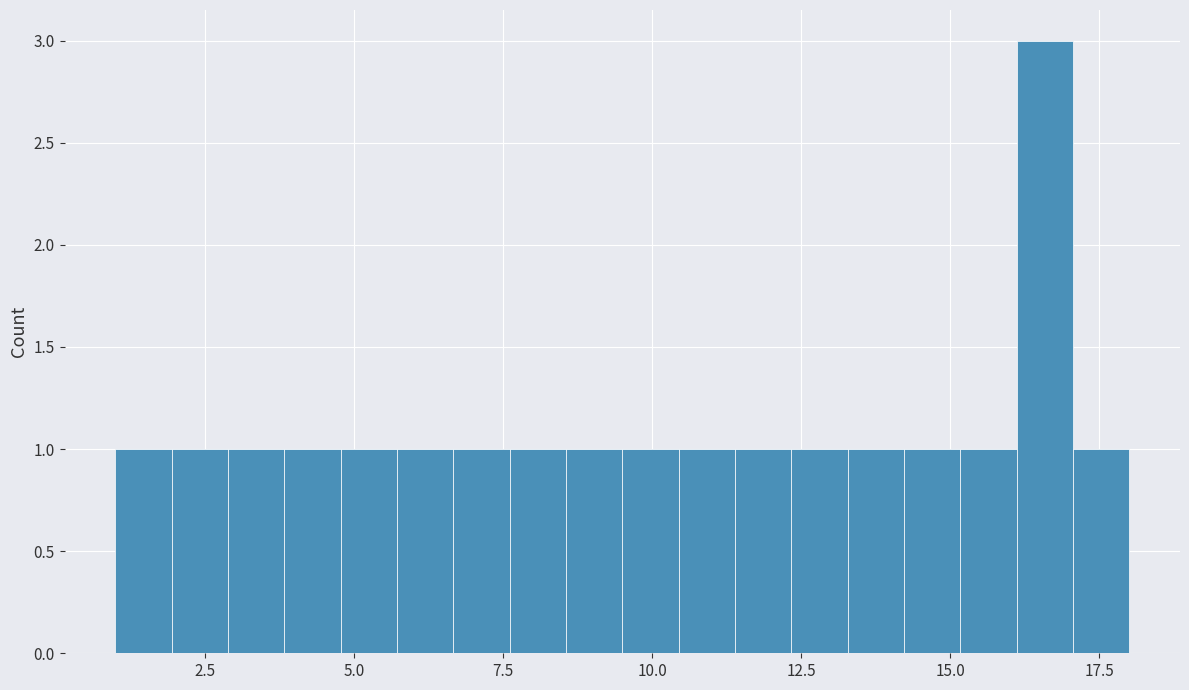

Read against the x-axis, roughly where is the centre of the tallest bar?

16.5